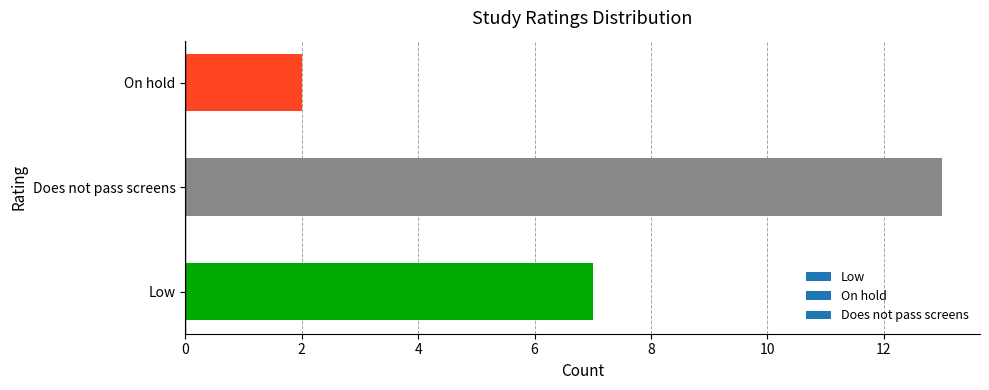

Rank the categories by value from lowest to highest.

On hold, Low, Does not pass screens